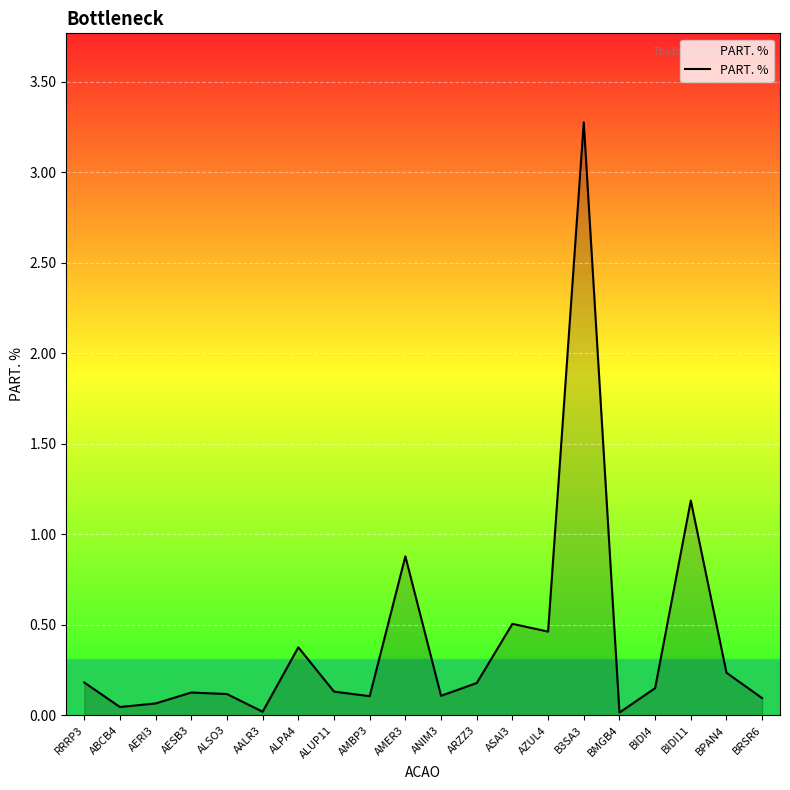

Does the chart display data point markers on the line(s)?

No